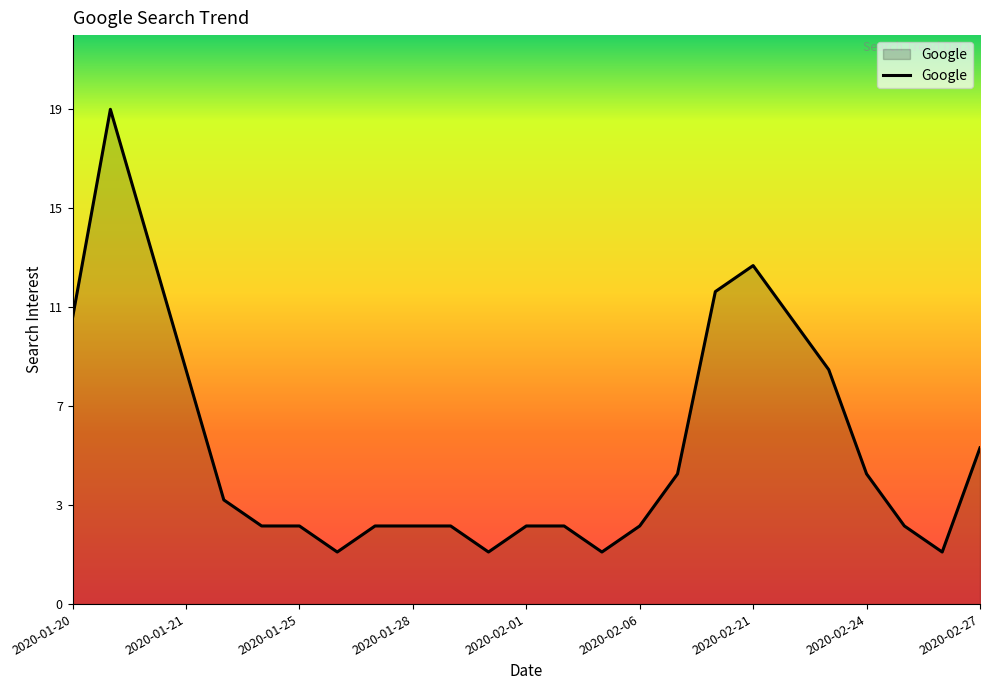

Does the chart have visible grid lines?

No